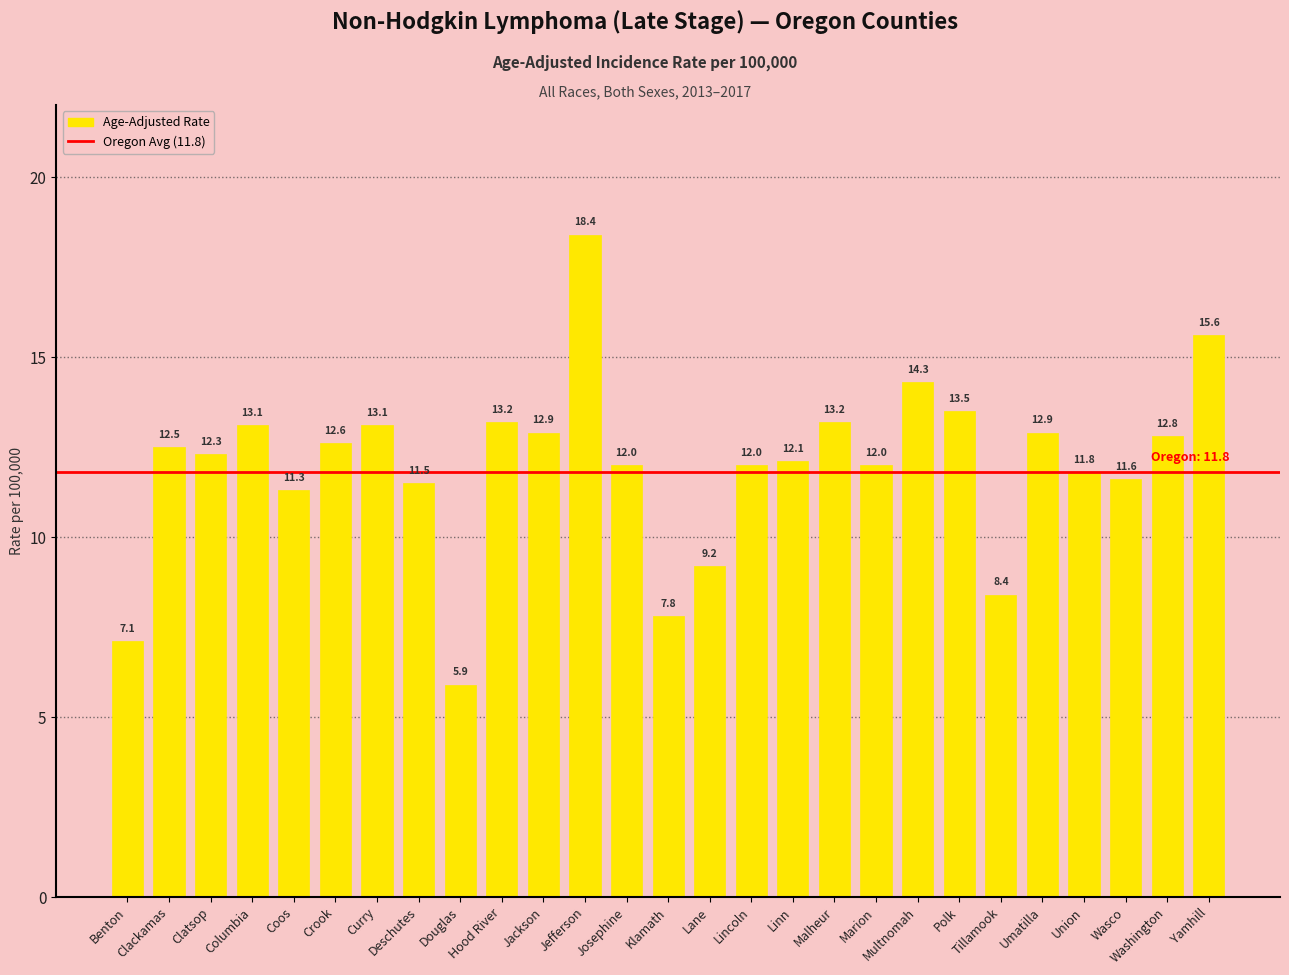

Which has a higher value, Lane or Polk?

Polk